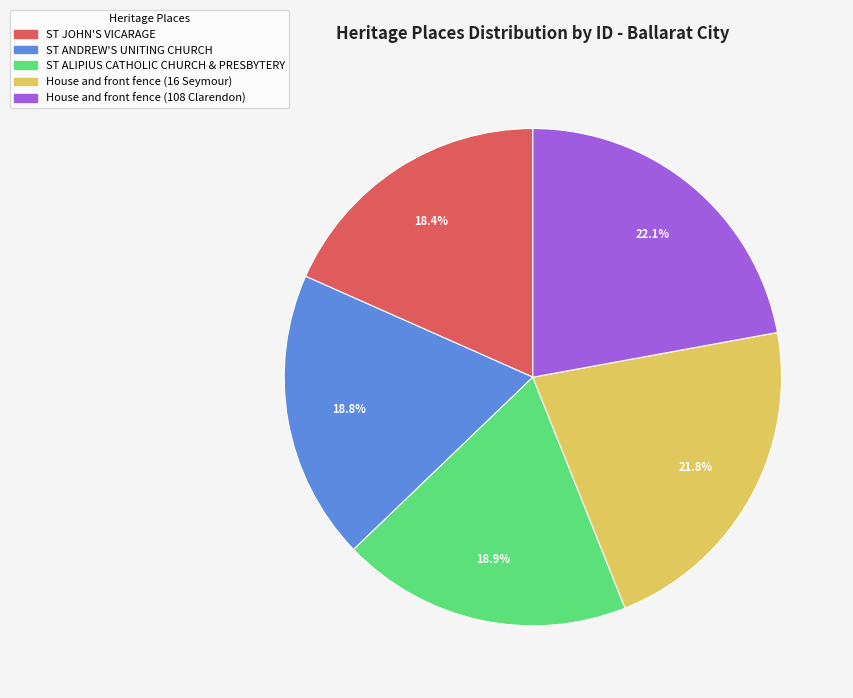

Is there any slice that represents more than half of the pie?

No